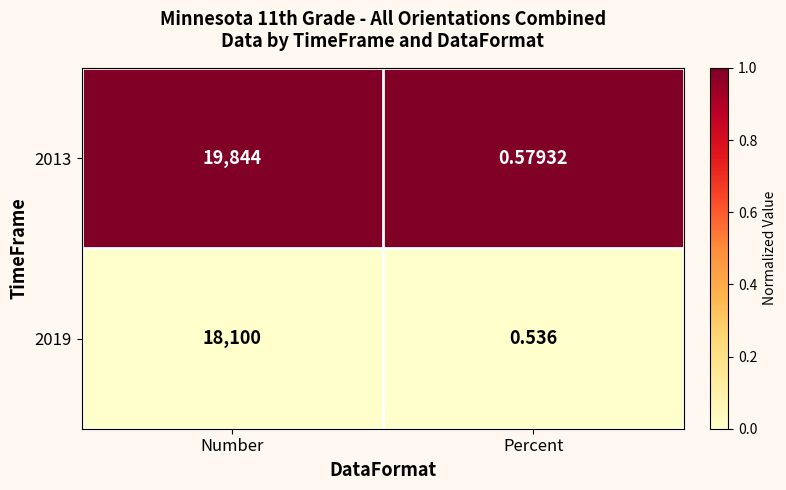

What is the maximum value shown in the chart?

19844.0